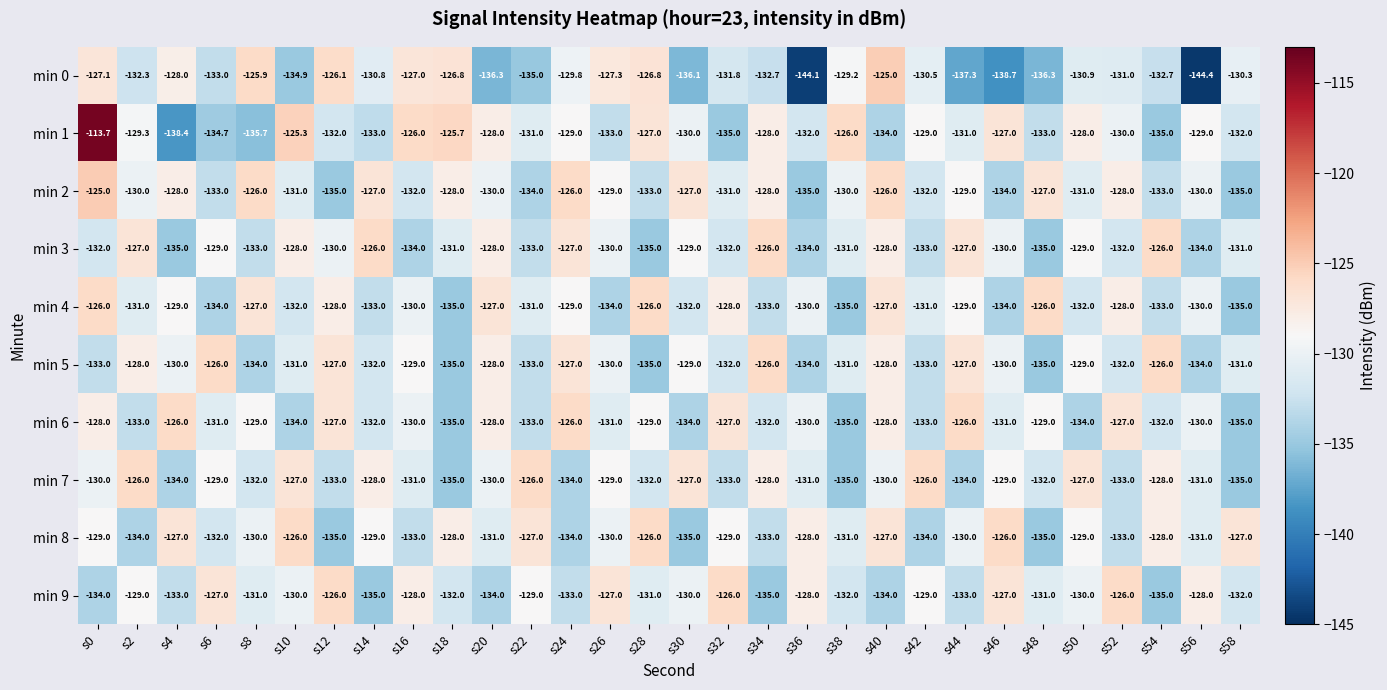

What value does the min 9 series have at s26?

-127.0